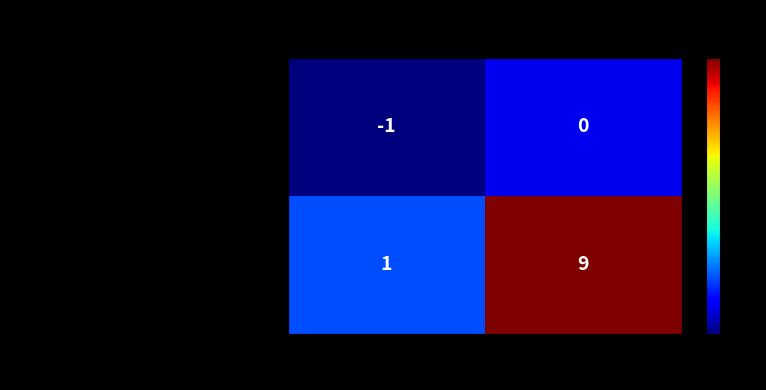

List the labels in order of 94d4168dd1497f885e1cfdf8dab3286601fa104... value, smallest first.

-1, 1